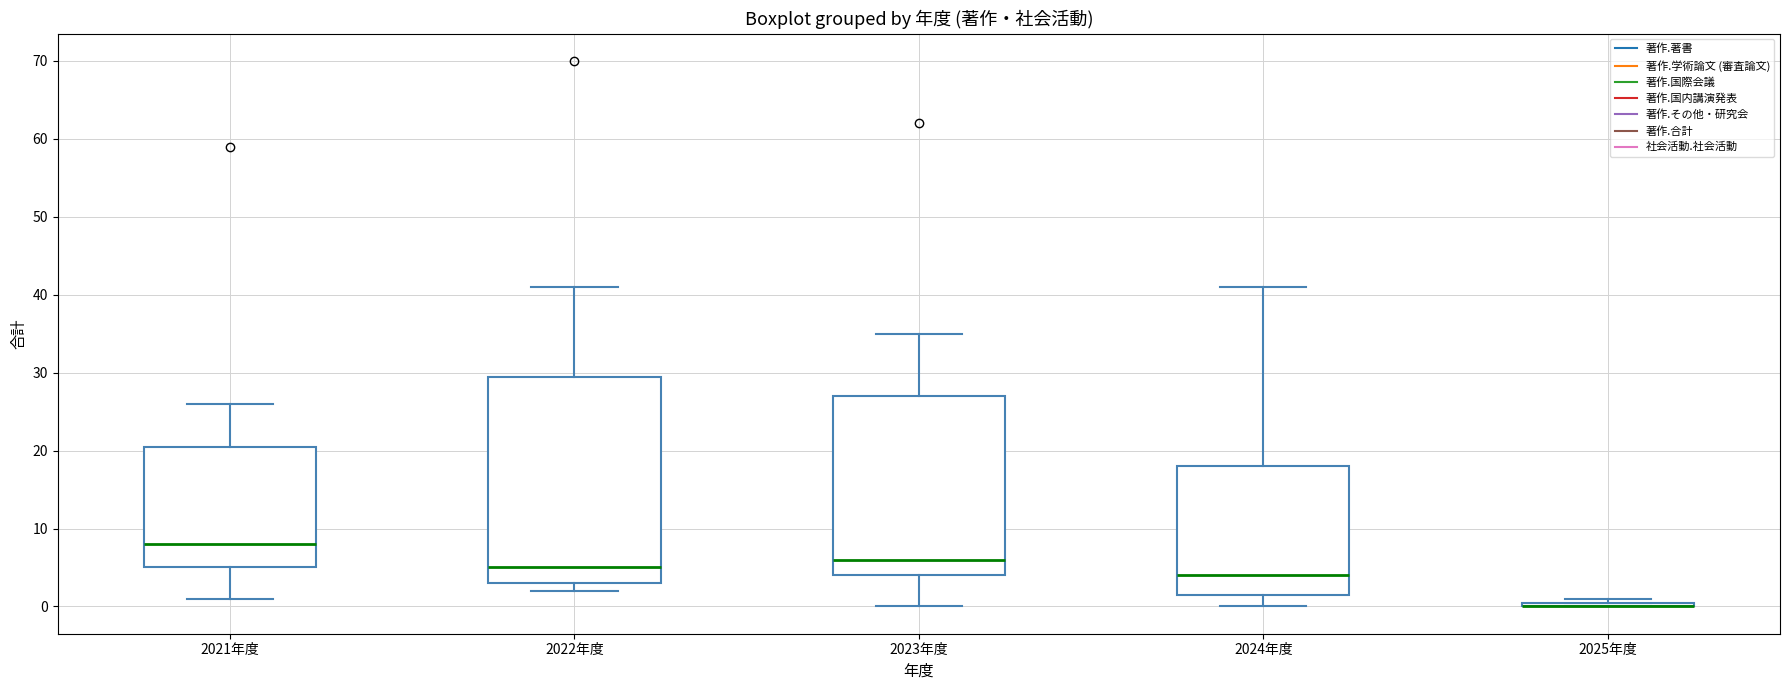

Comparing the boxes themselves (not the whiskers), which one is the tallest?

2022年度